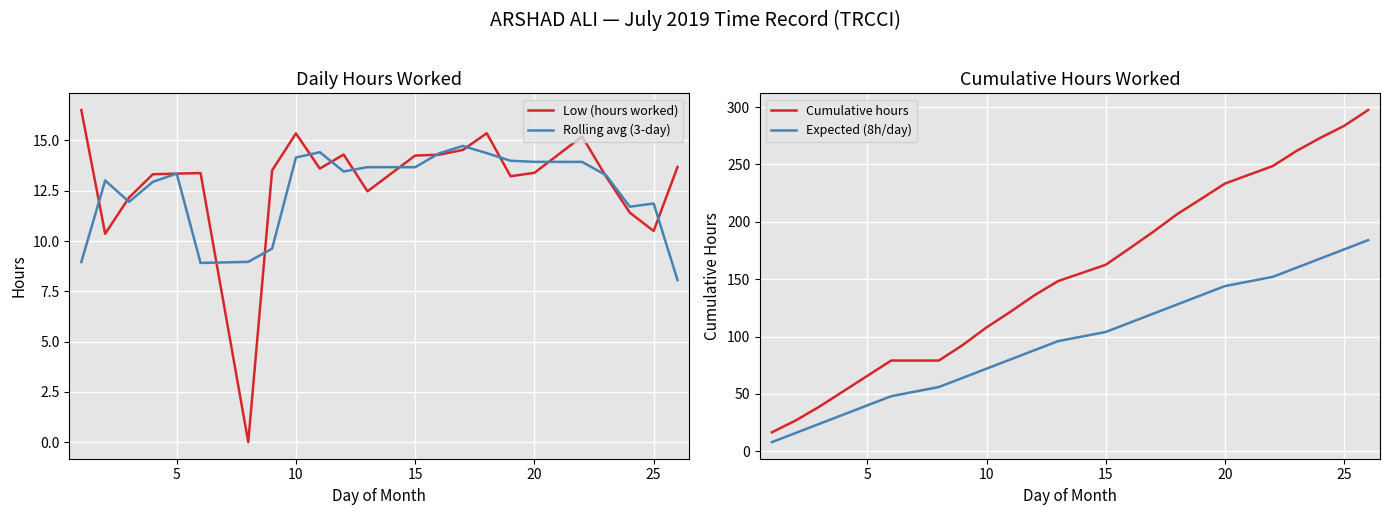

How many data points in Low (hours worked) are less than 13?

6